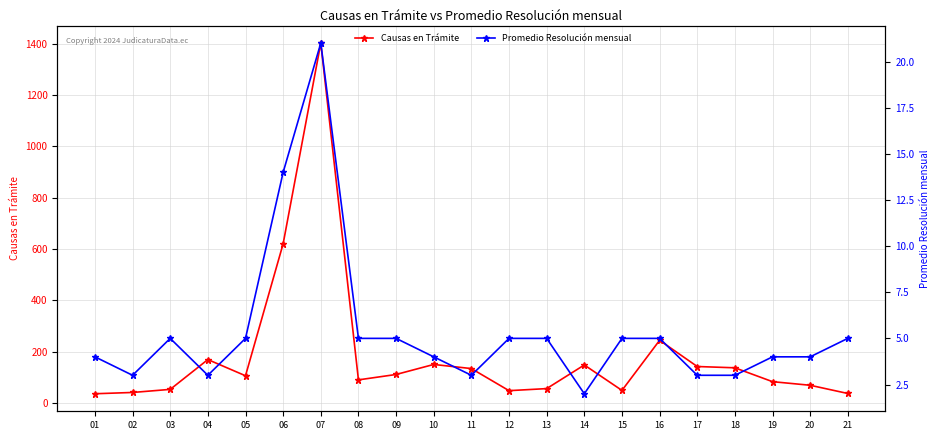

At which category is the sum across all series the highest?

07